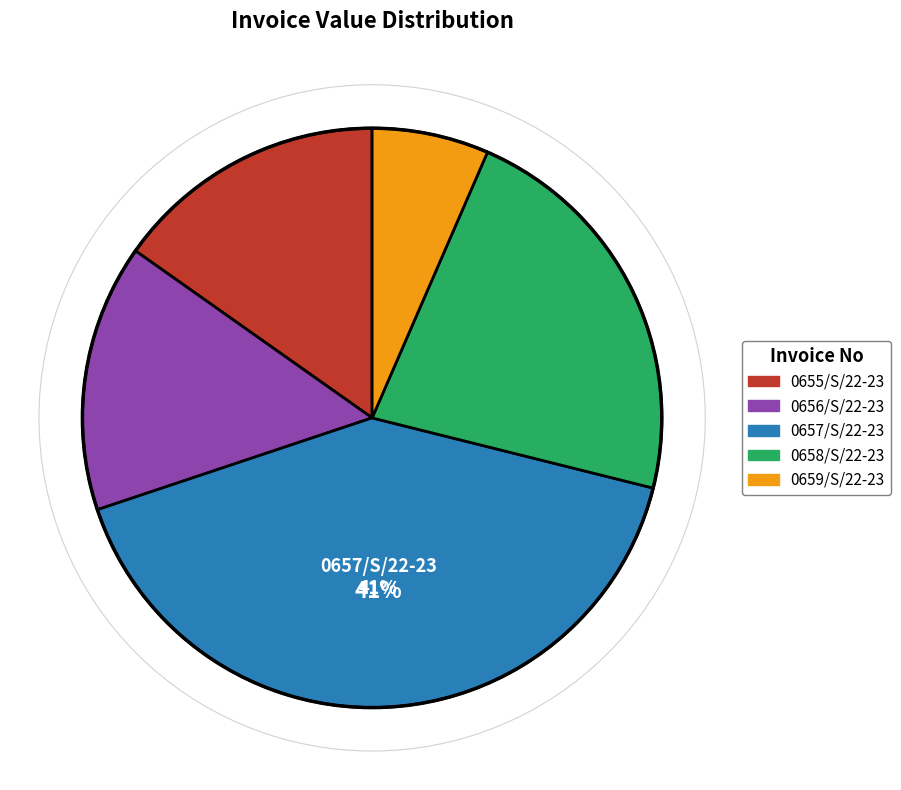

Count the number of slices in the pie.

5